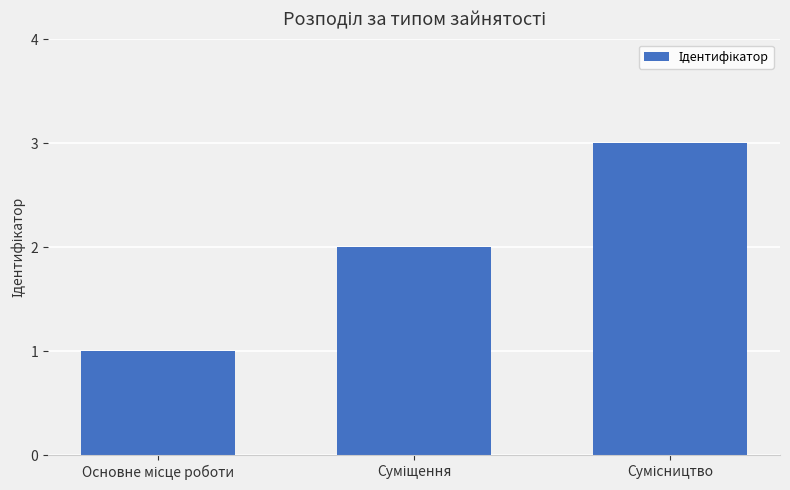

What is the minimum value shown in the chart?

1